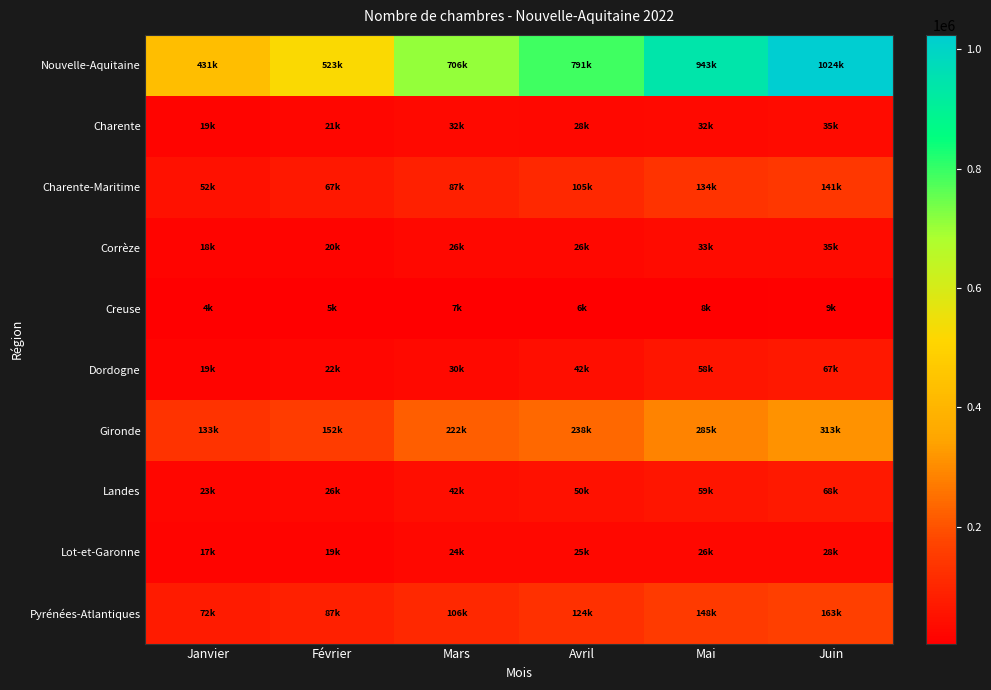

Reading right to left, extract all data points from this chart.

Nouvelle-Aquitaine: Juin=1023941.2	Mai=943202.6	Avril=790588.9	Mars=705997.0	Février=522841.6	Janvier=431426.7
Charente: Juin=35217.8	Mai=31802.4	Avril=27759.0	Mars=31583.7	Février=21125.1	Janvier=18699.5
Charente-Maritime: Juin=140598.6	Mai=133684.9	Avril=105229.9	Mars=86992.5	Février=67338.5	Janvier=51977.7
Corrèze: Juin=34873.7	Mai=32629.5	Avril=26361.7	Mars=25768.7	Février=19939.6	Janvier=17619.9
Creuse: Juin=8563.1	Mai=8103.9	Avril=6194.0	Mars=6679.4	Février=4652.9	Janvier=4342.2
Dordogne: Juin=66638.6	Mai=57501.2	Avril=42164.0	Mars=29815.1	Février=21890.1	Janvier=18888.8
Gironde: Juin=313073.9	Mai=285110.2	Avril=237904.3	Mars=222152.6	Février=152460.2	Janvier=133465.5
Landes: Juin=68113.4	Mai=59245.8	Avril=49938.9	Mars=41823.1	Février=26265.4	Janvier=23476.5
Lot-et-Garonne: Juin=28067.7	Mai=25540.5	Avril=24658.1	Mars=24345.3	Février=18713.1	Janvier=16754.9
Pyrénées-Atlantiques: Juin=162730.8	Mai=148471.0	Avril=124432.4	Mars=106323.5	Février=86560.6	Janvier=72386.9